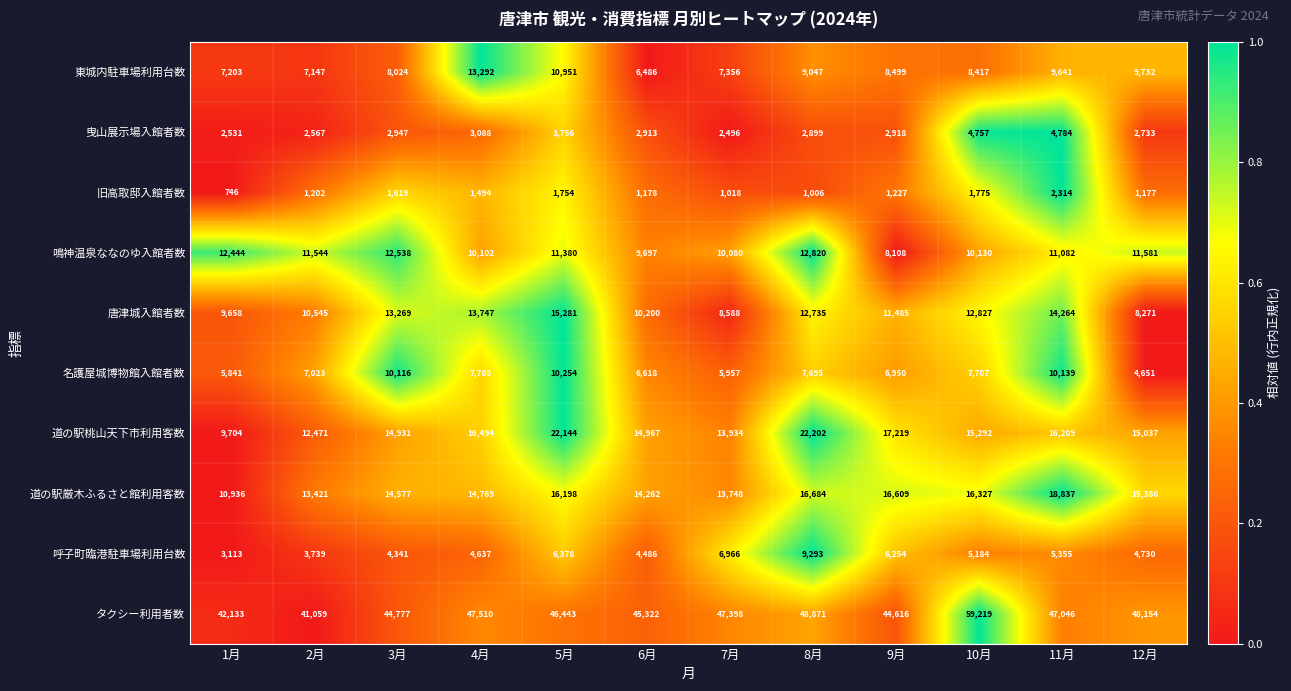

Between 1月 and 11月, which series saw the biggest shift?

道の駅厳木ふるさと館利用客数